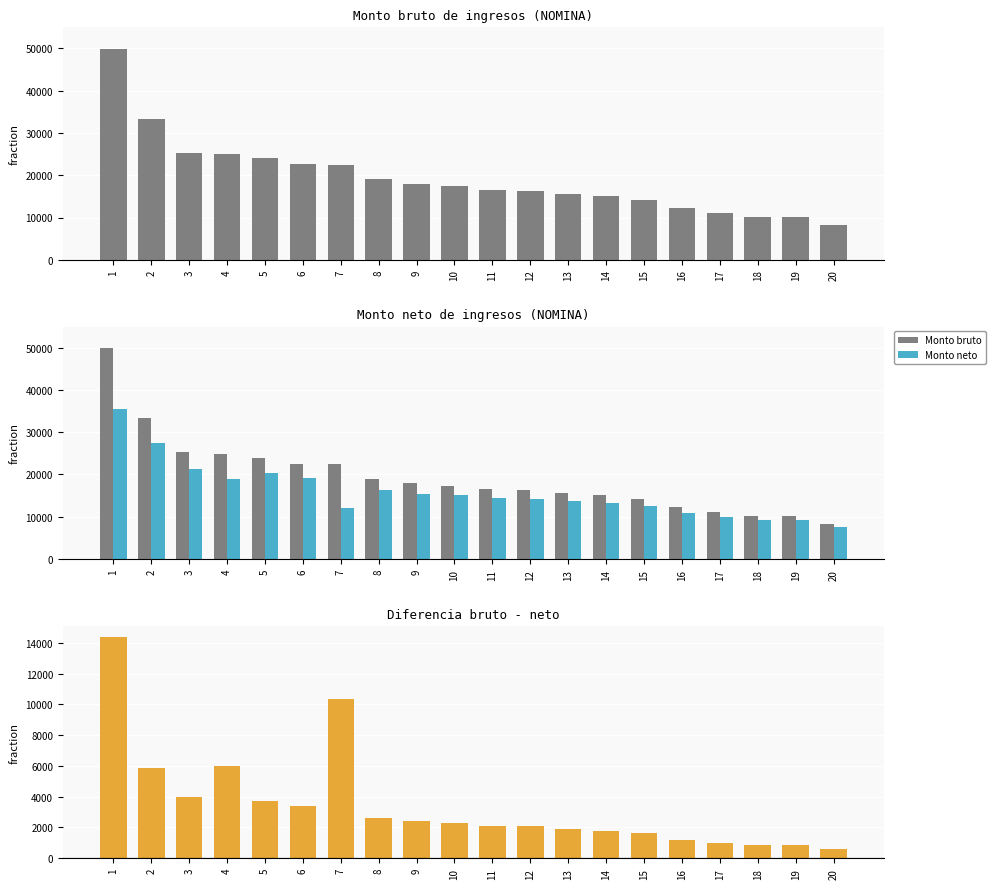

Is the value of Monto bruto at 18 greater than the value of Monto neto at 12?

No